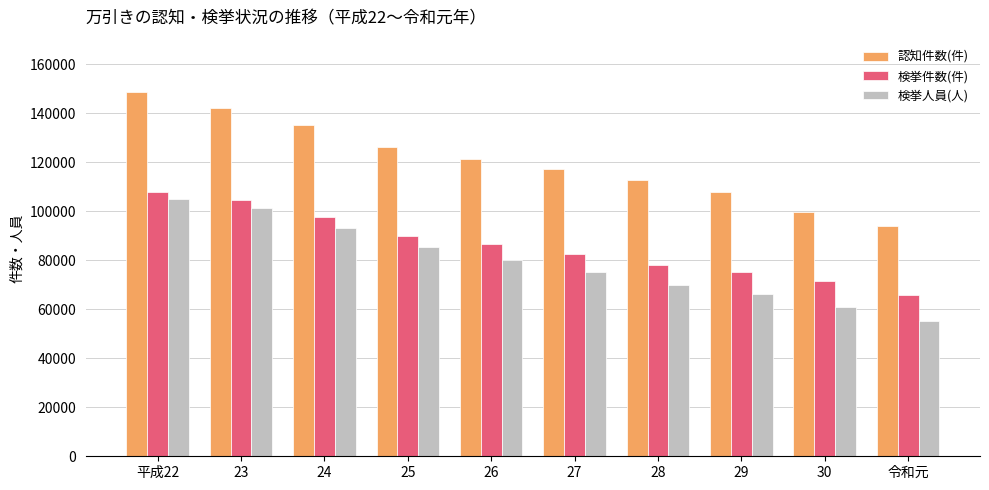

Rank the categories by 認知件数(件) value from highest to lowest.

平成22, 23, 24, 25, 26, 27, 28, 29, 30, 令和元